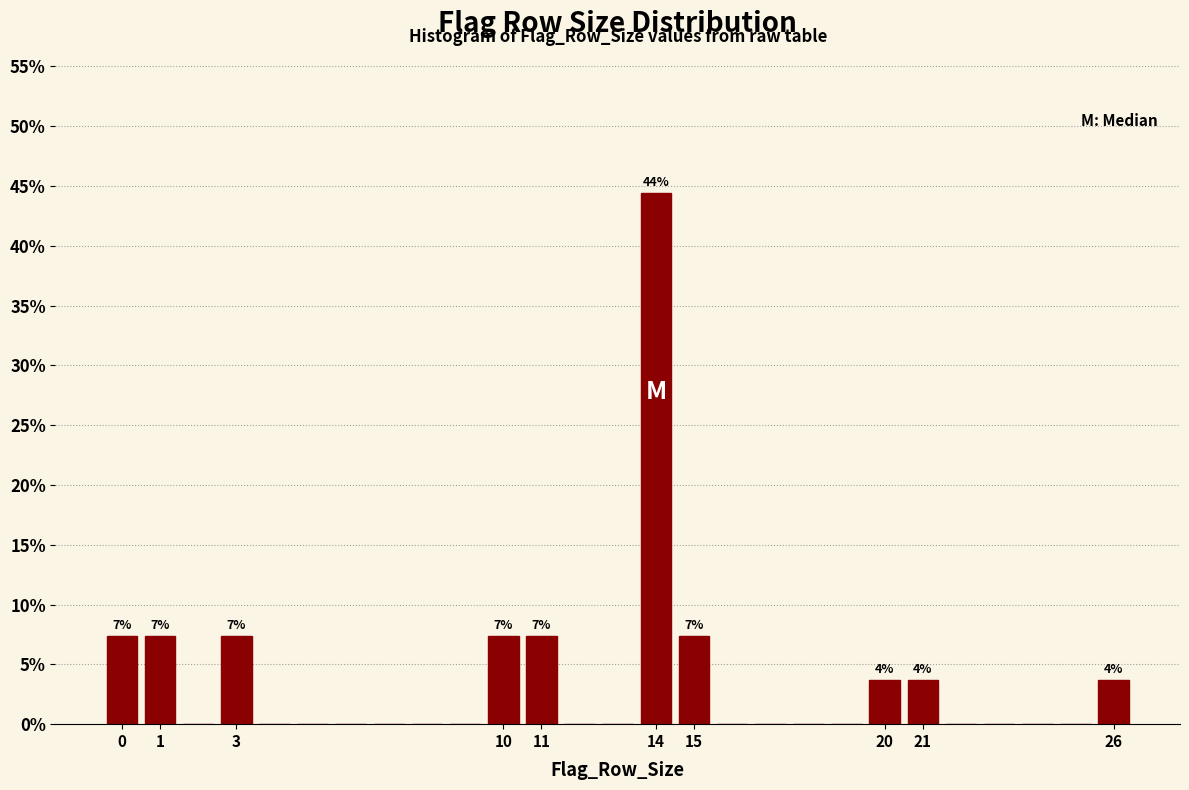

Over which range of the x-axis is the bar tallest?

13.5 to 14.5